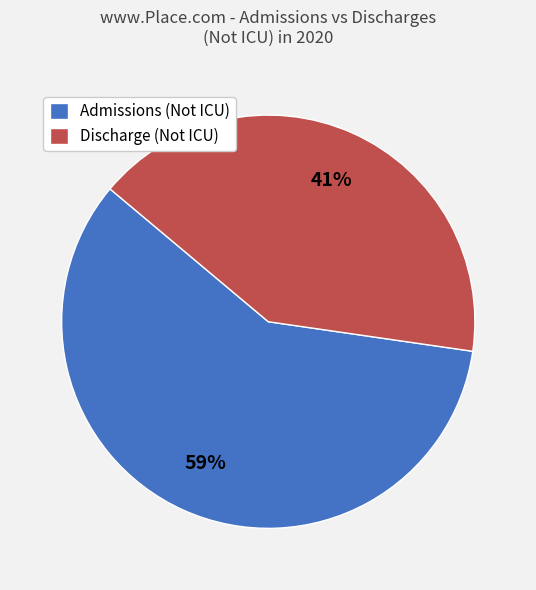

Is there a majority slice in this chart?

Yes